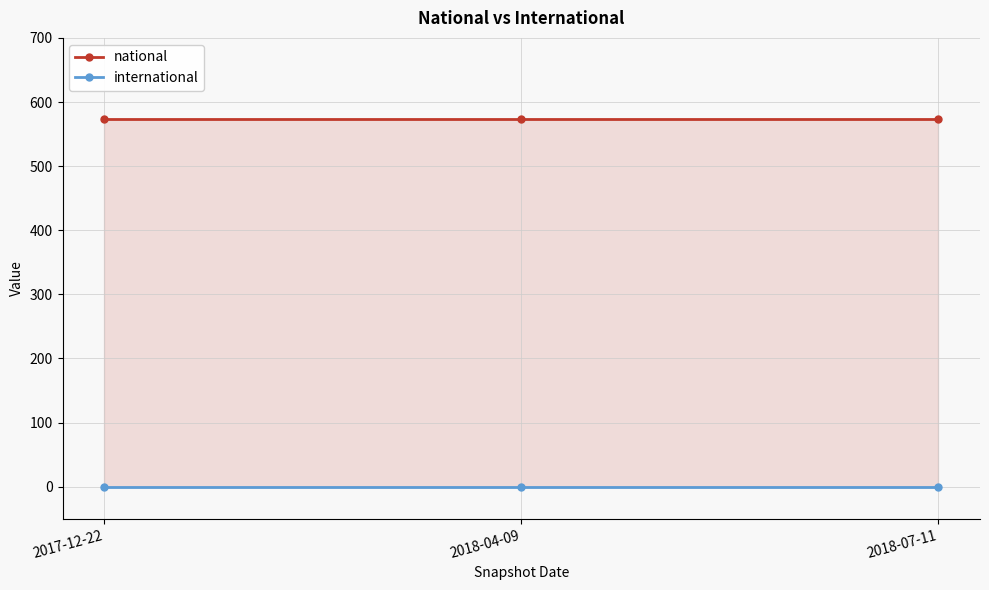

Which has a higher value, 2018-04-09 or 2017-12-22?

2018-04-09